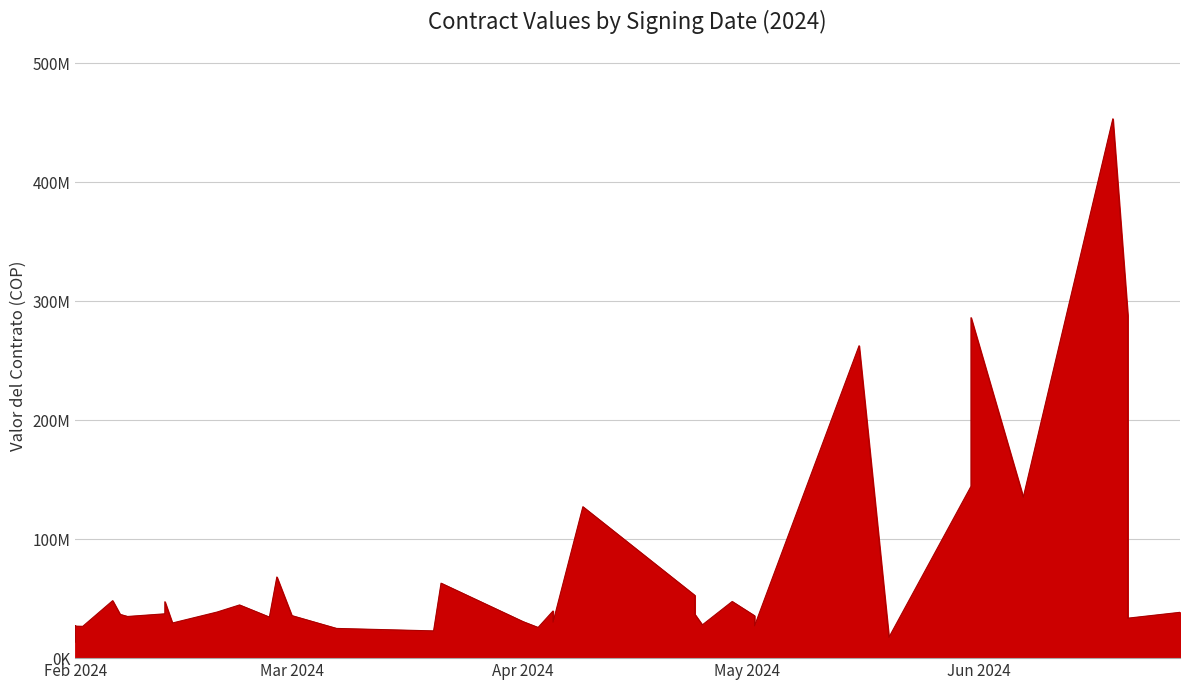

The value at 04/25/2024 is 48021088. True or false?

False